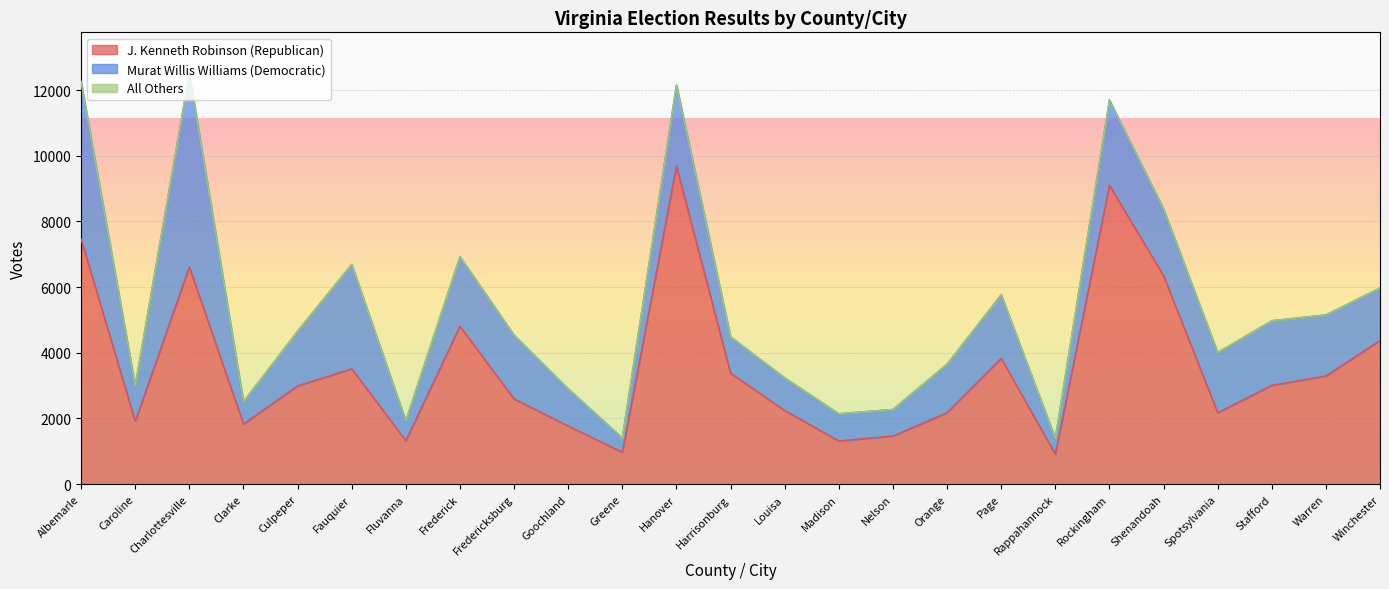

At which category is the sum across all series the highest?

Charlottesville